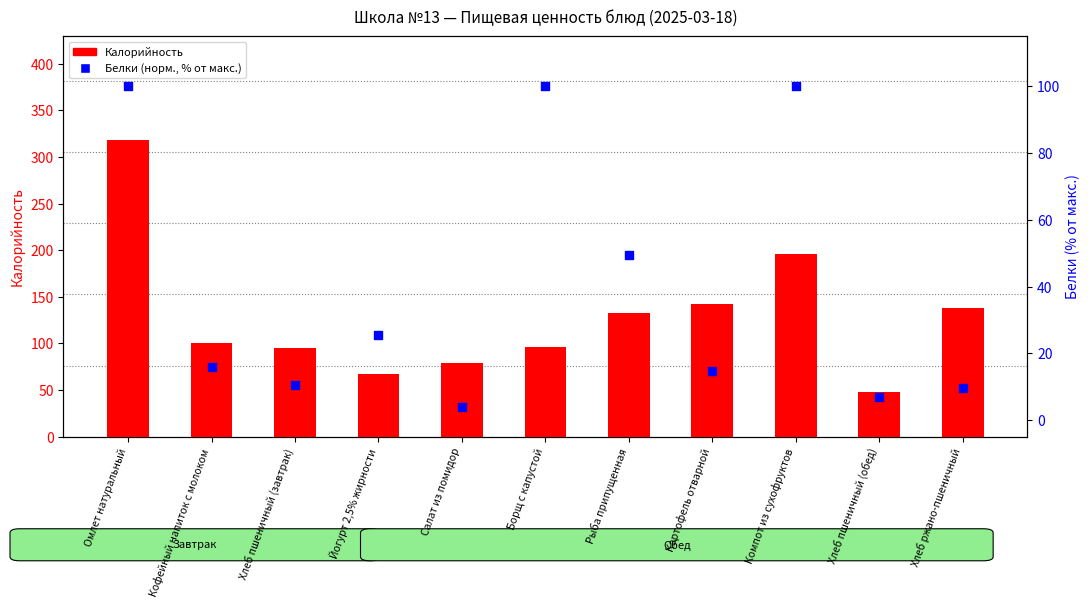

At which category is the sum across all series the highest?

Омлет натуральный